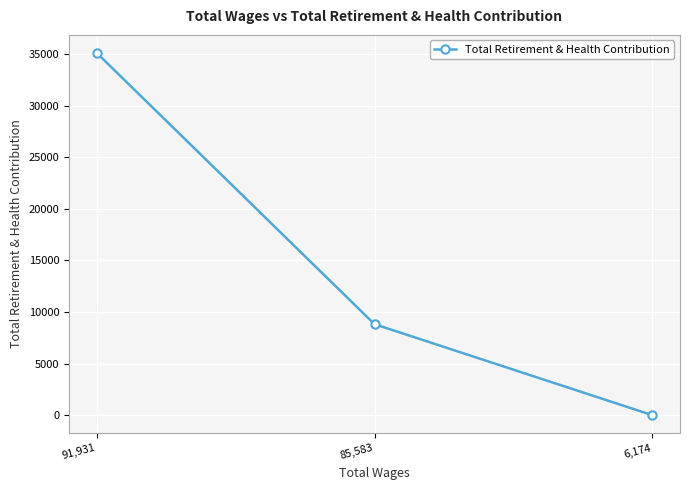

At which label does the data first exceed 8814?

91,931